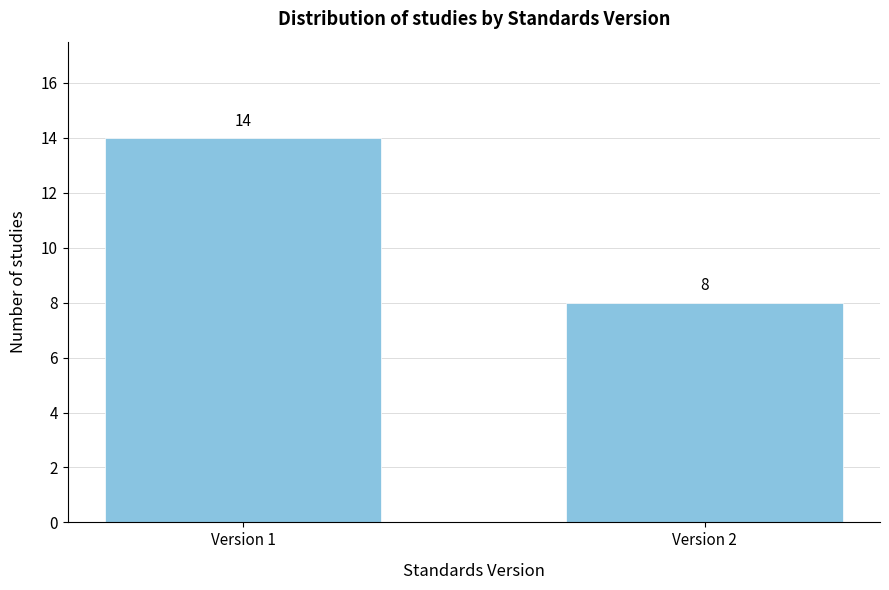

Reading right to left, extract all data points from this chart.

Version 2=8	Version 1=14